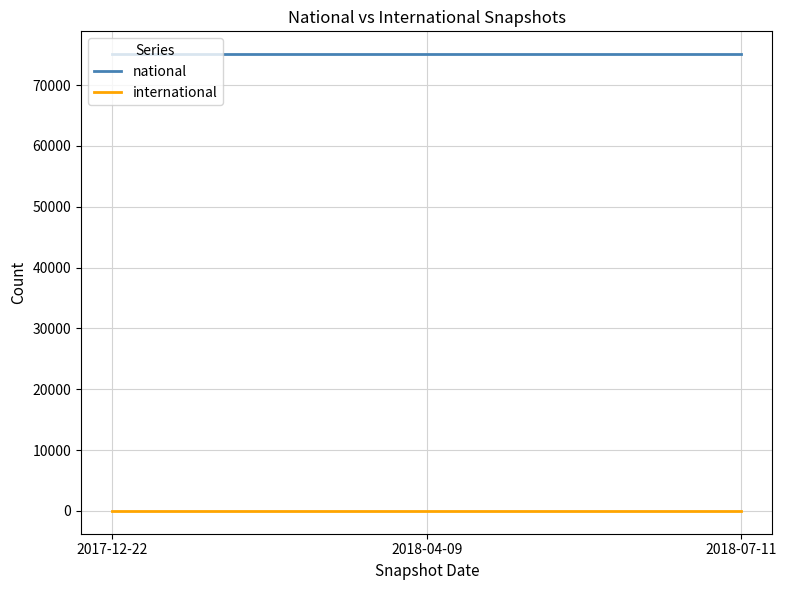

The national series shows 100492 at 2017-12-22. True or false?

False